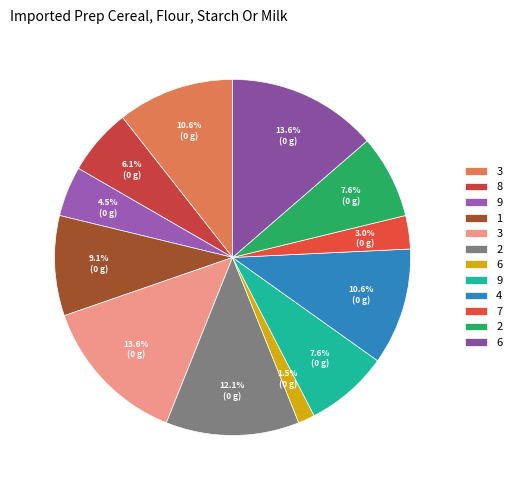

Does any single category account for the majority?

No